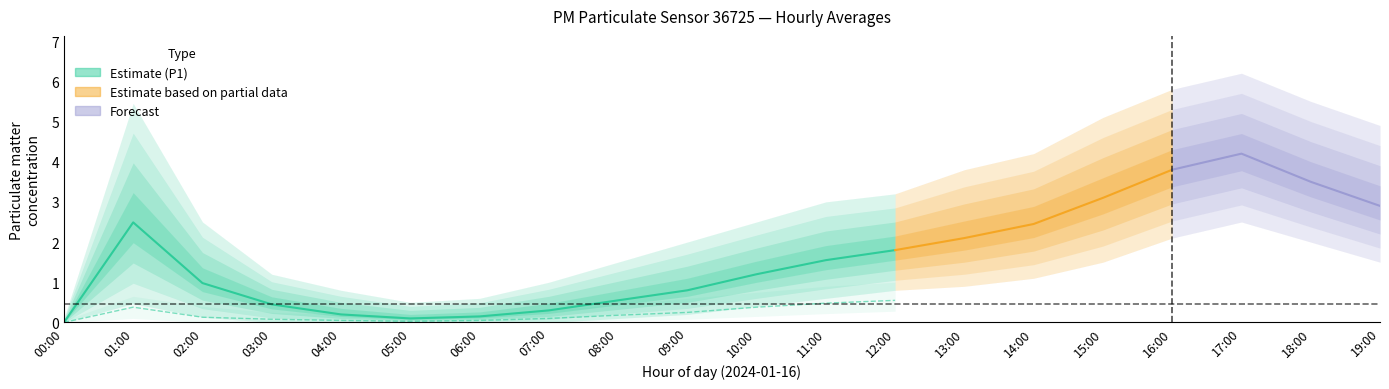

What position from the right is 09:00?

11